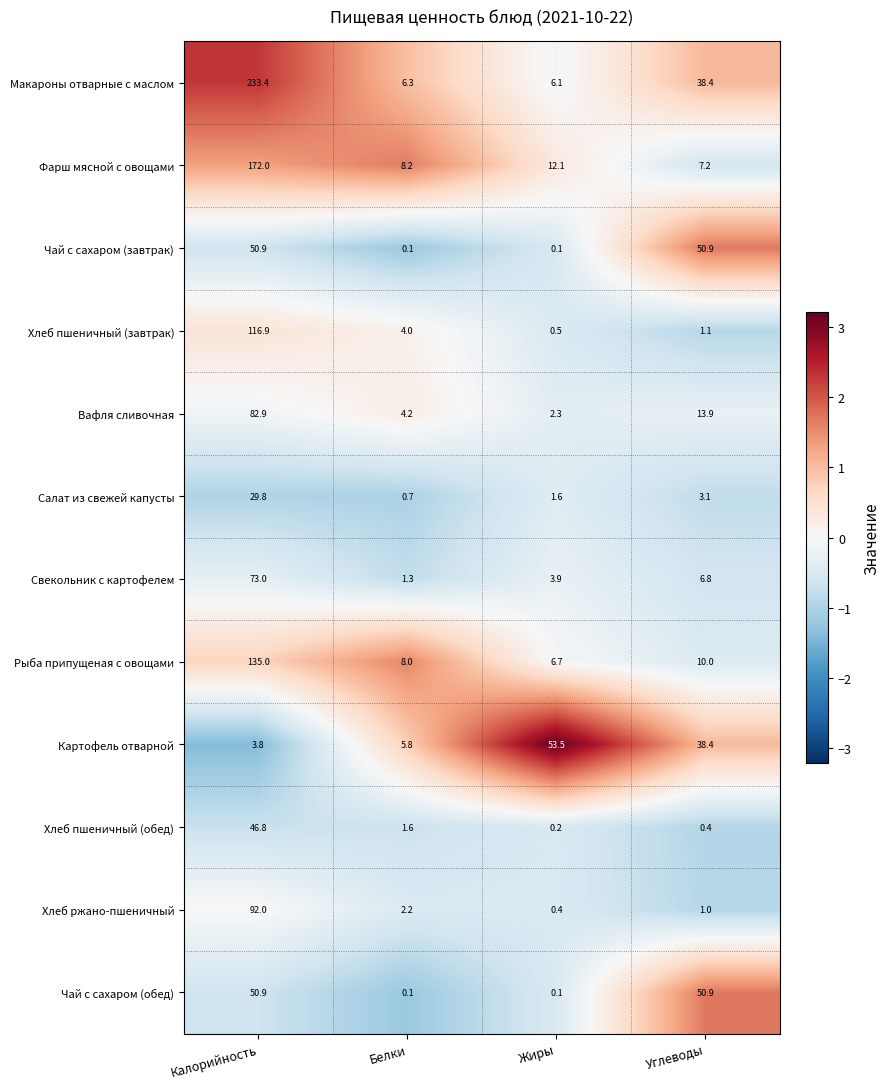

What is the difference between the highest and lowest values at Жиры?

53.4